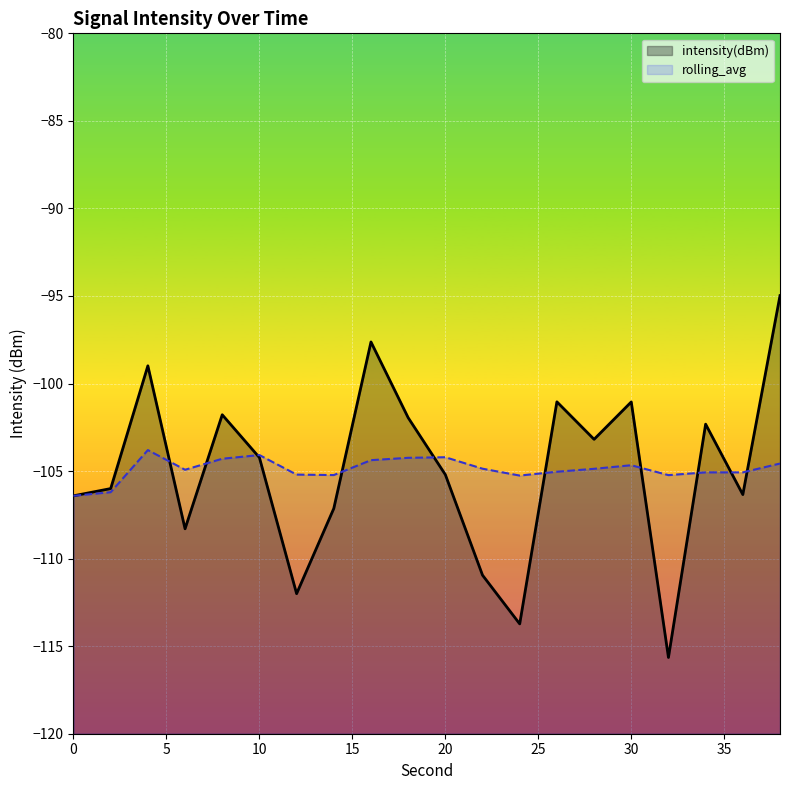

Which series has the largest total across all categories?

rolling_avg